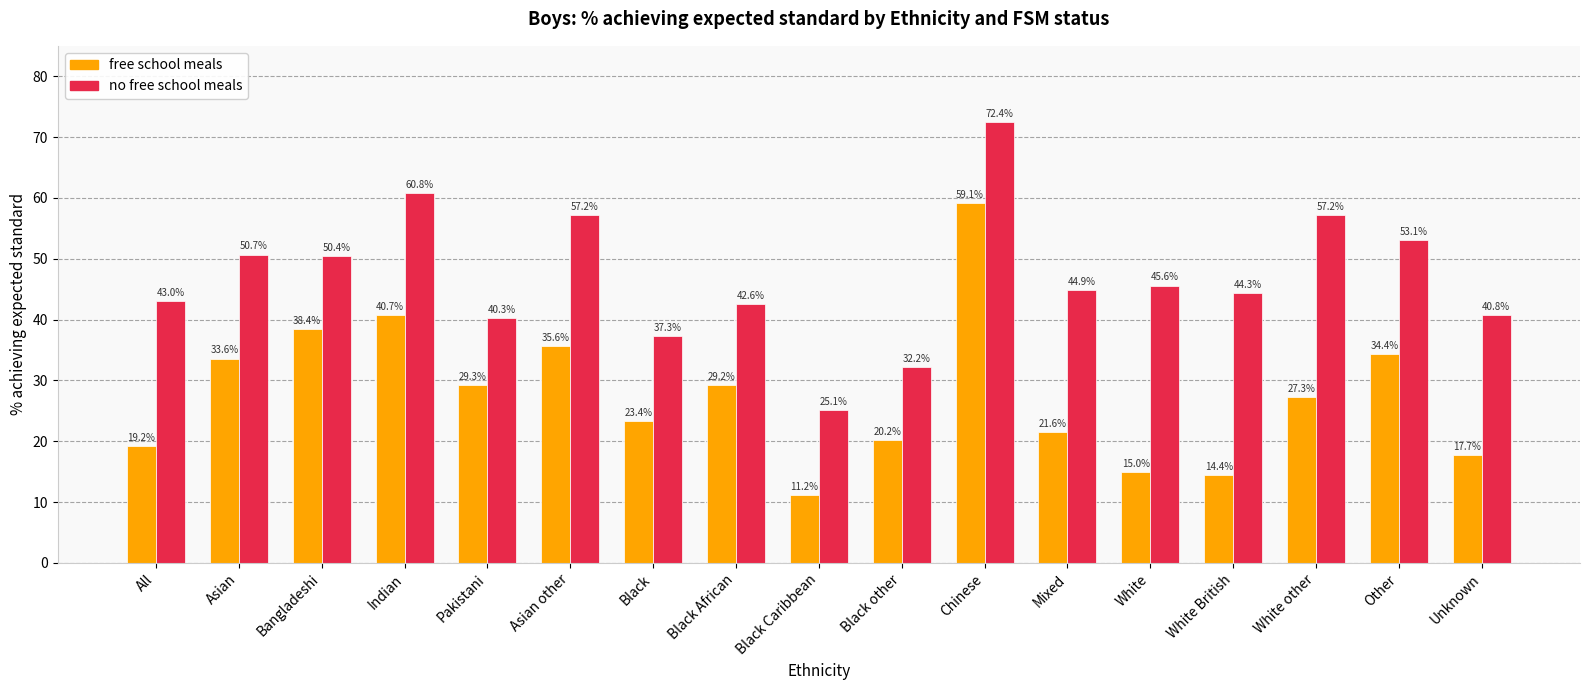

How many bars are there in total?

34